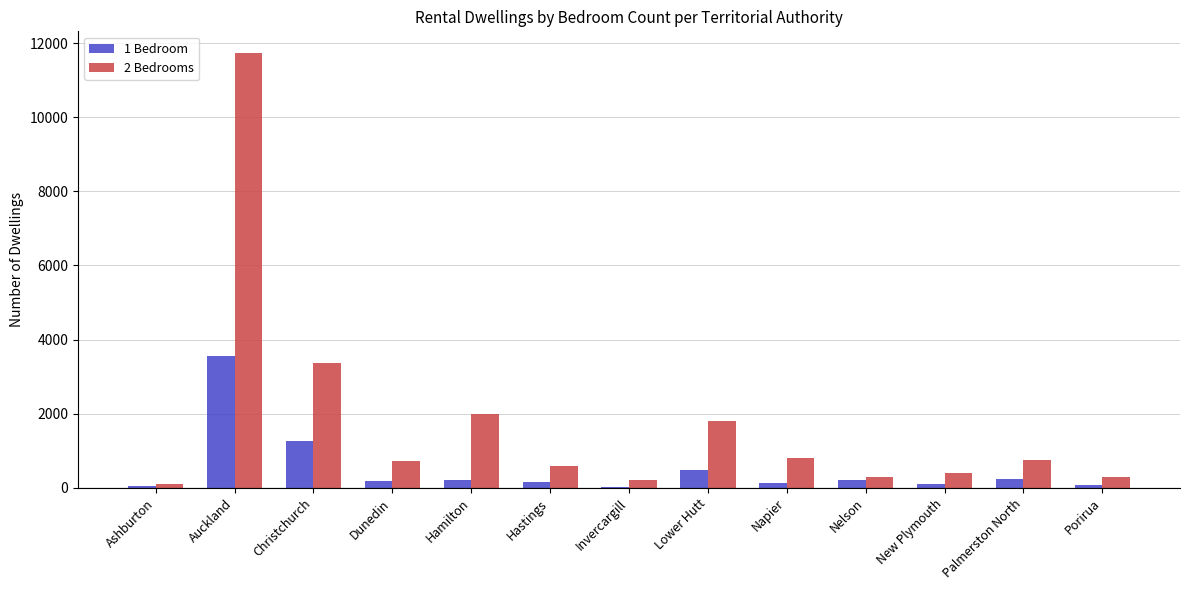

Which label corresponds to the largest value in the chart?

Auckland